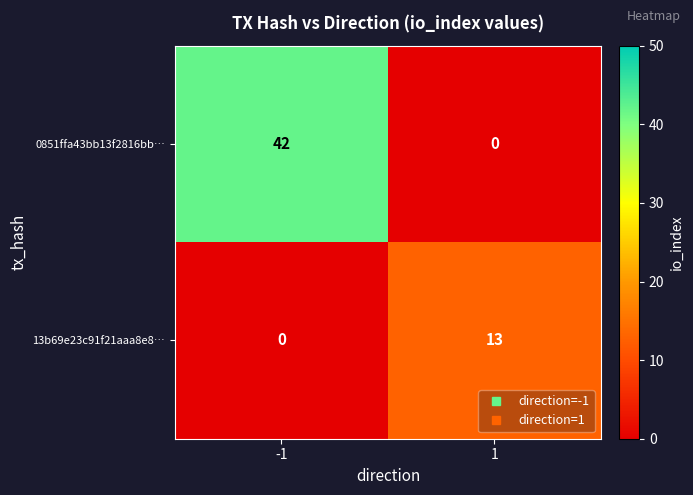

How many categories are shown in the chart?

2